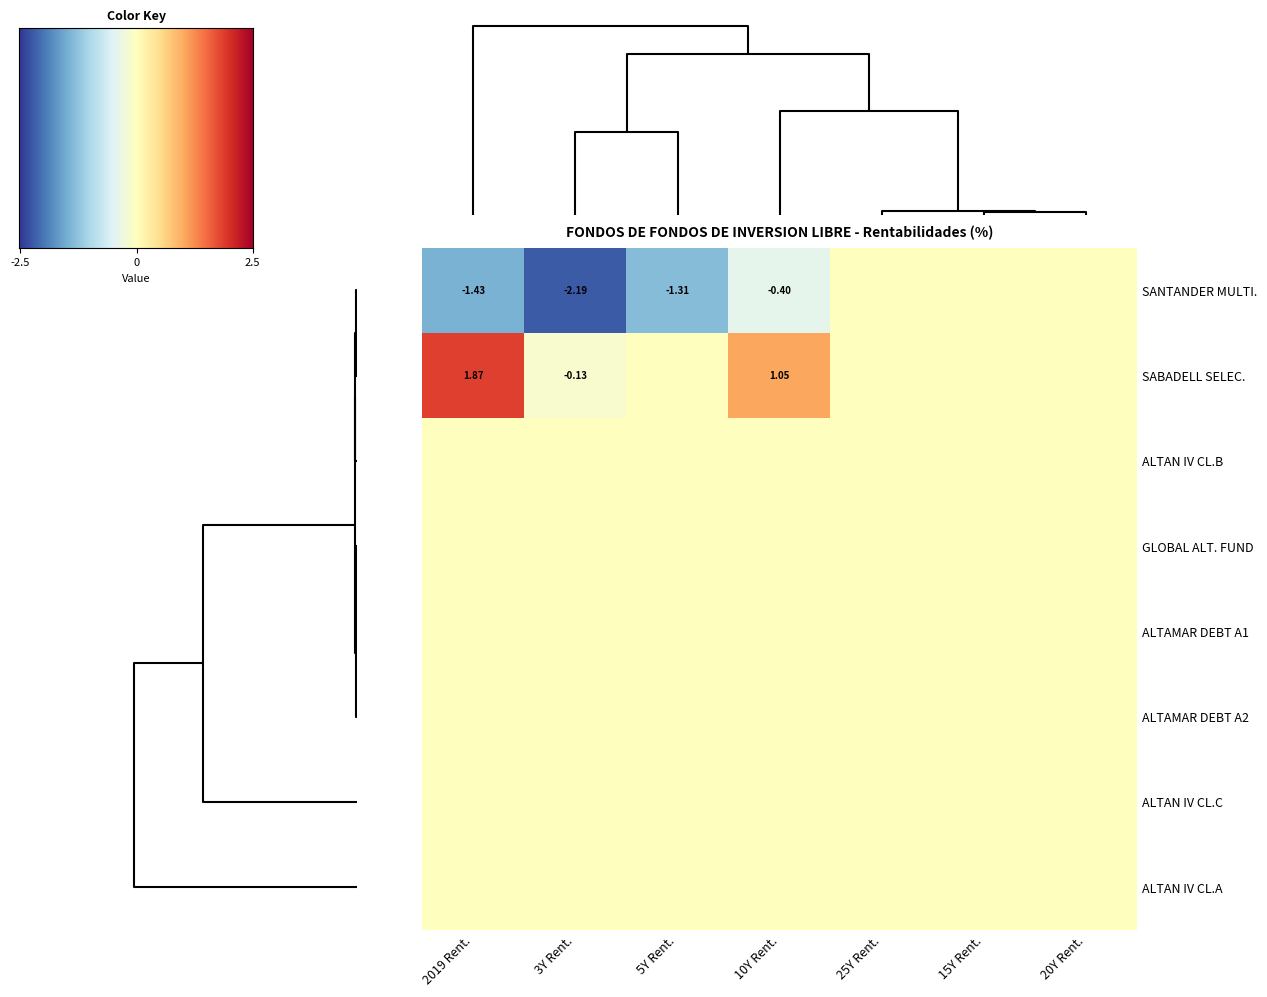

True or false: SABADELL SELEC.HEDGE TOP has a value of 1.9 at 0.

True